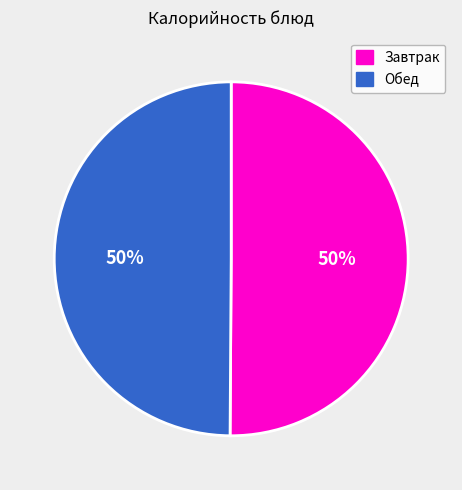

How many slices are in this pie chart?

2